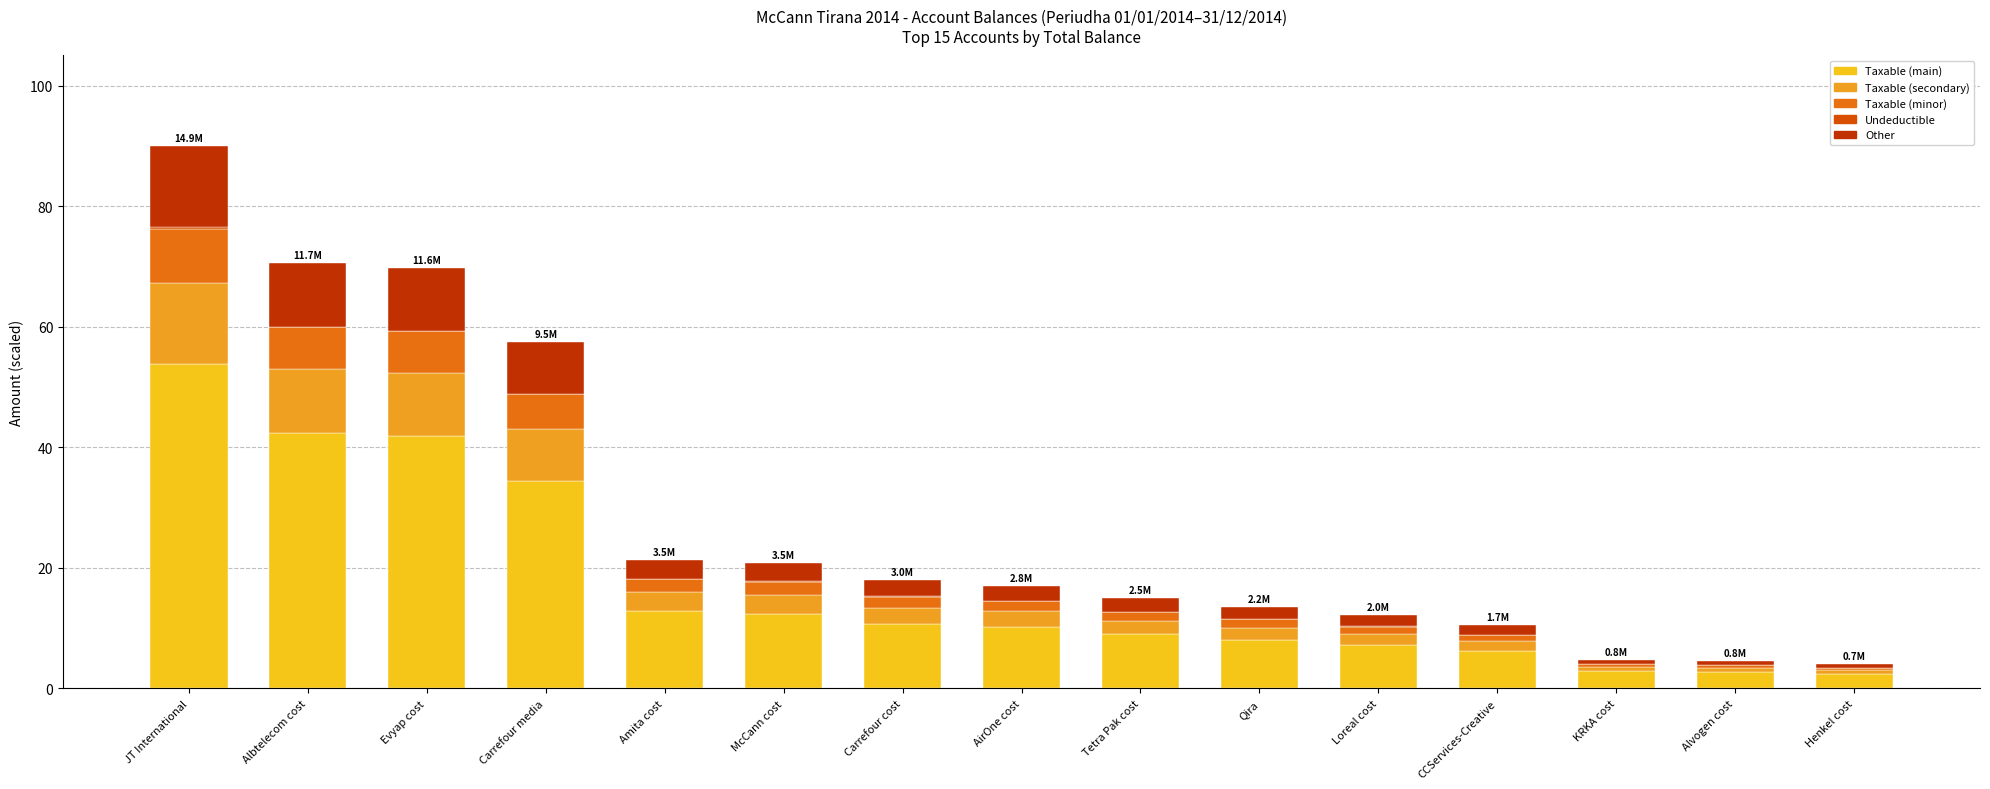

The value of Component 2 at Alvogen cost is 0.7. True or false?

True